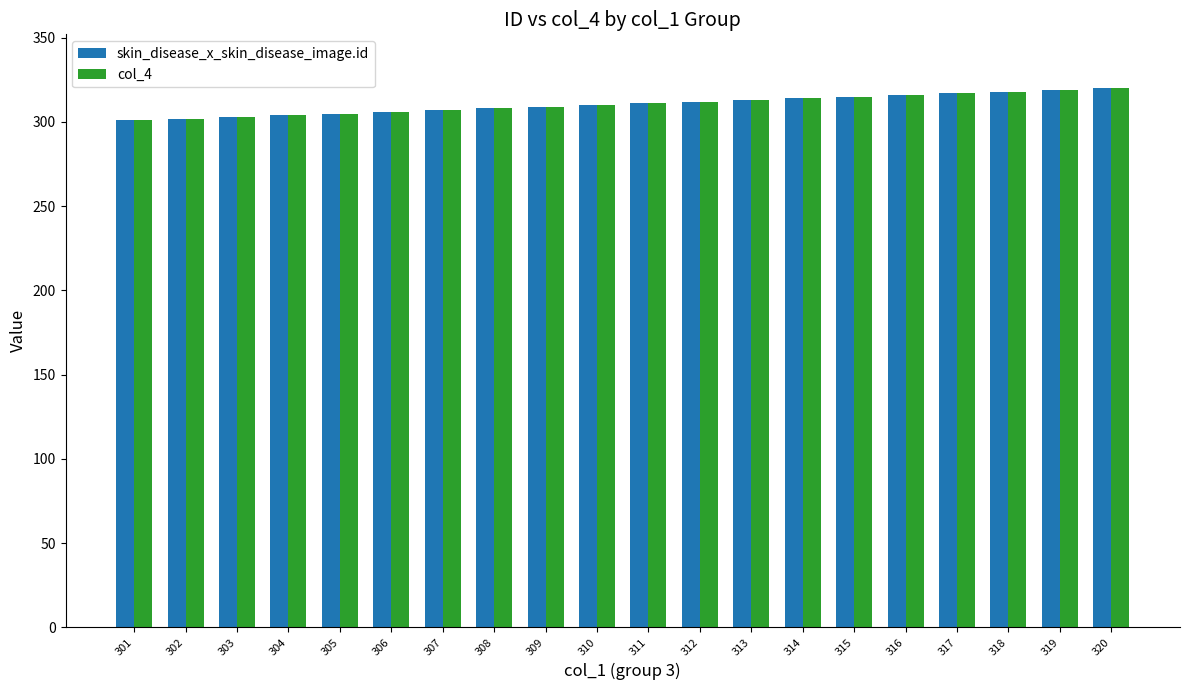

What is the difference between the maximum and minimum values in the col_4 series?

19